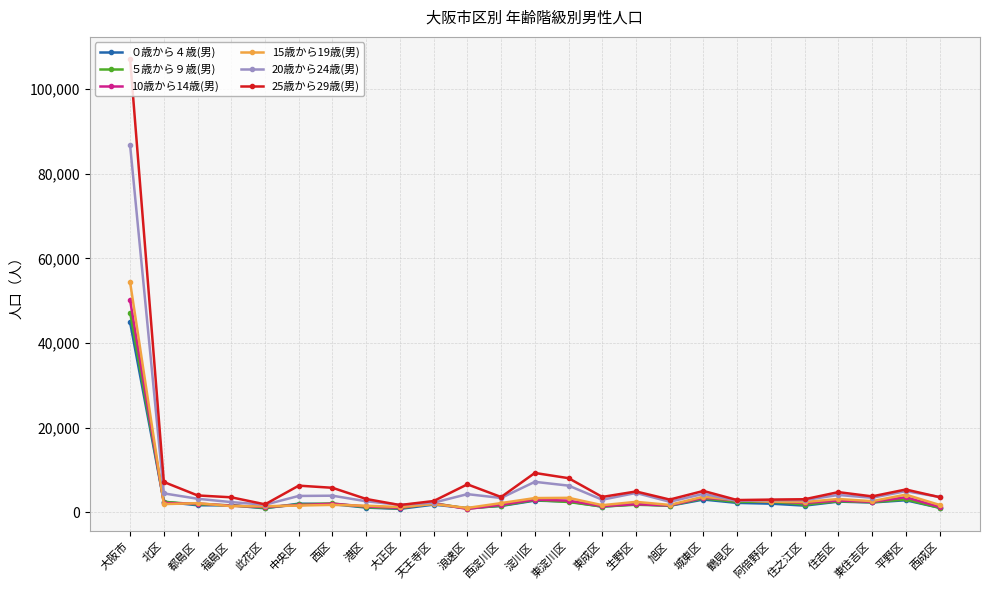

True or false: 15歳から19歳(男) has more than 1 points higher than both neighbors.

True